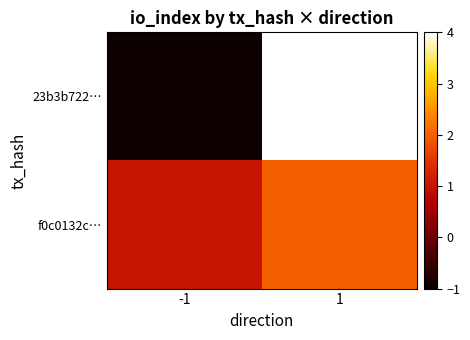

Which has a higher value, -1 or 1?

1